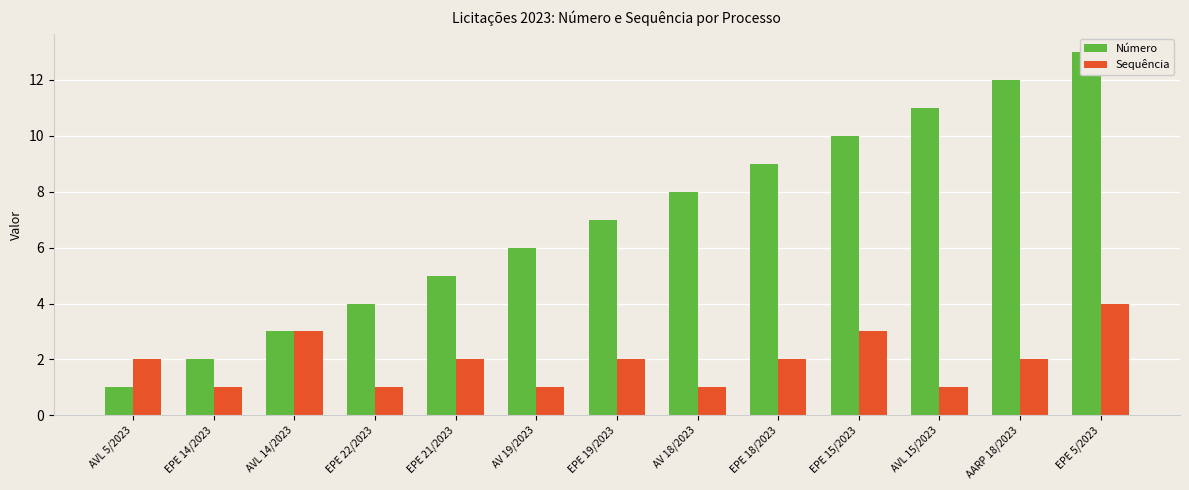

Which category has the highest value across all series?

EPE 5/2023